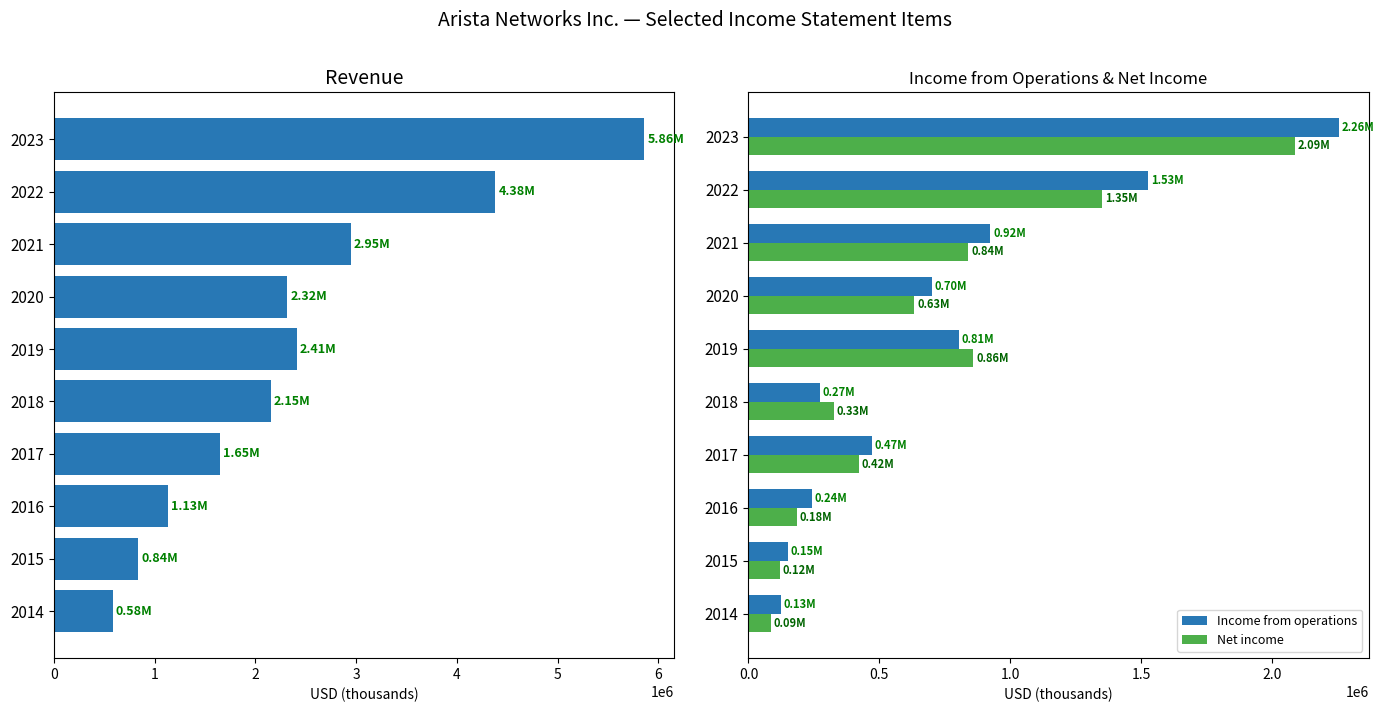

How many series are shown in this chart?

3